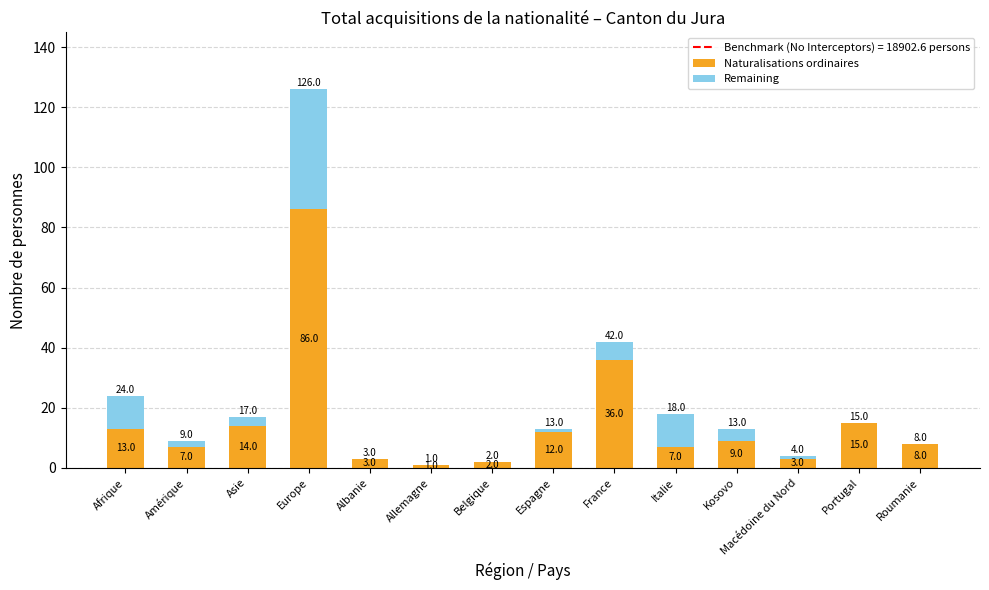

The value of Naturalisations ordinaires at Portugal is 26. True or false?

False